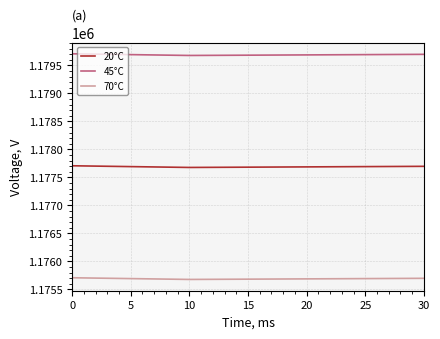

Is this an area chart (filled region under the line)?

No